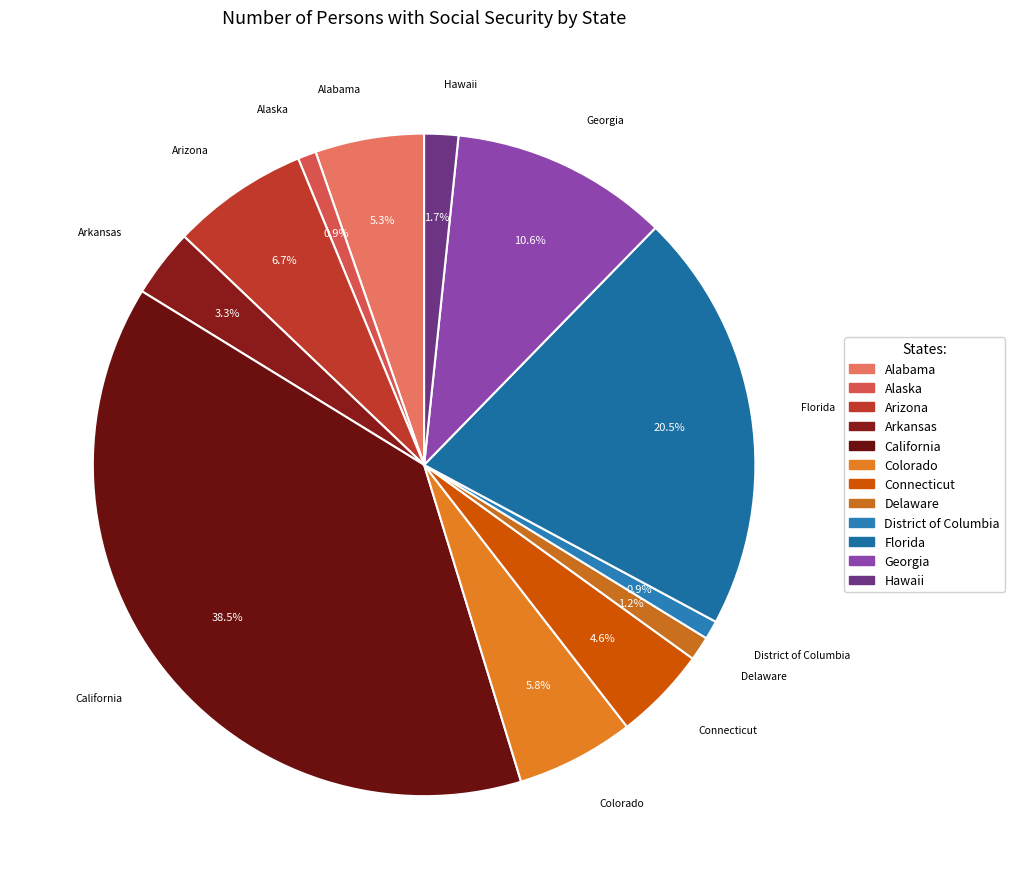

What percentage is the Delaware slice, to the nearest percent?

1%